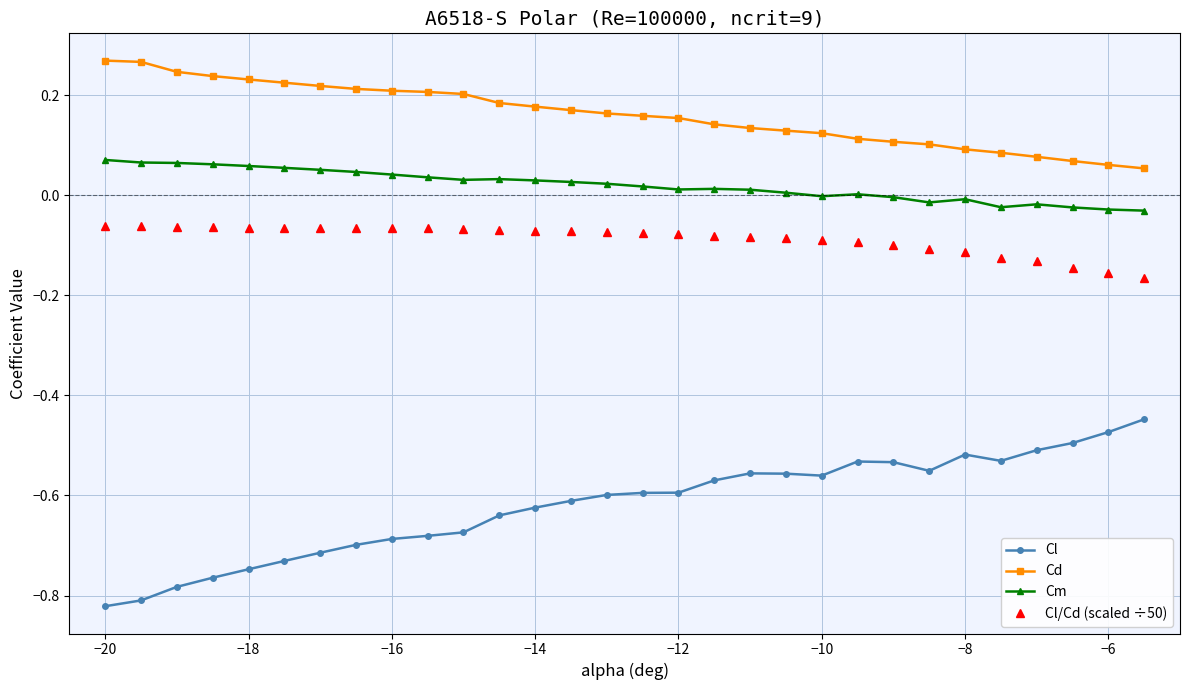

What is the sum of all Cl values?

-18.6